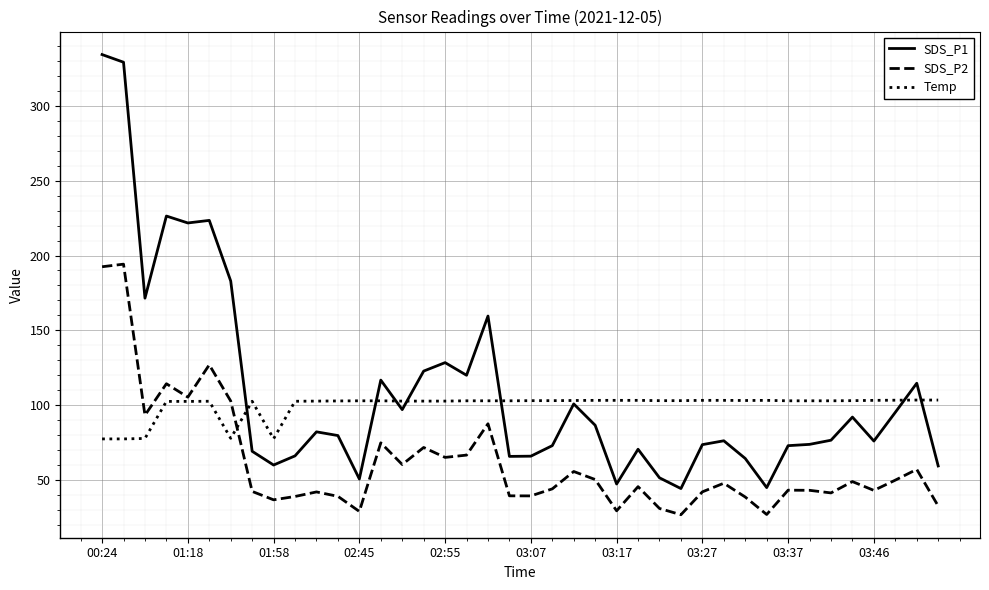

True or false: SDS_P1 and SDS_P2 intersect in this chart.

False